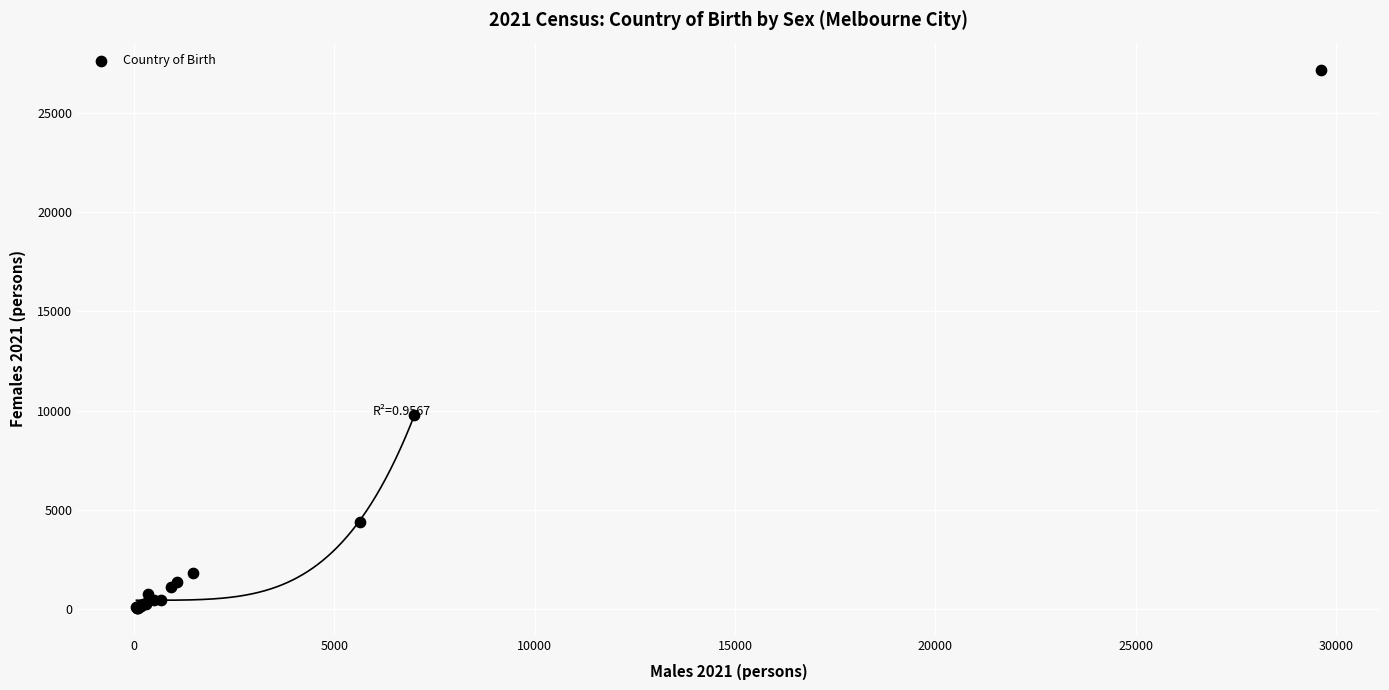

What Y value in the scatter plot is closest to 13624?

9787